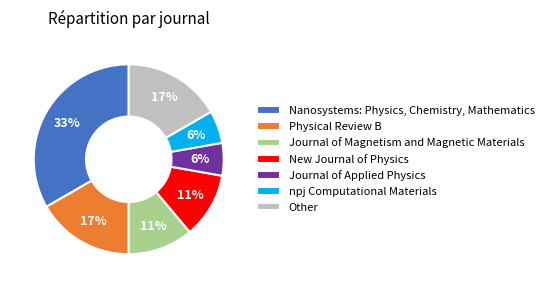

Which has a higher value, npj Computational Materials or New Journal of Physics?

New Journal of Physics